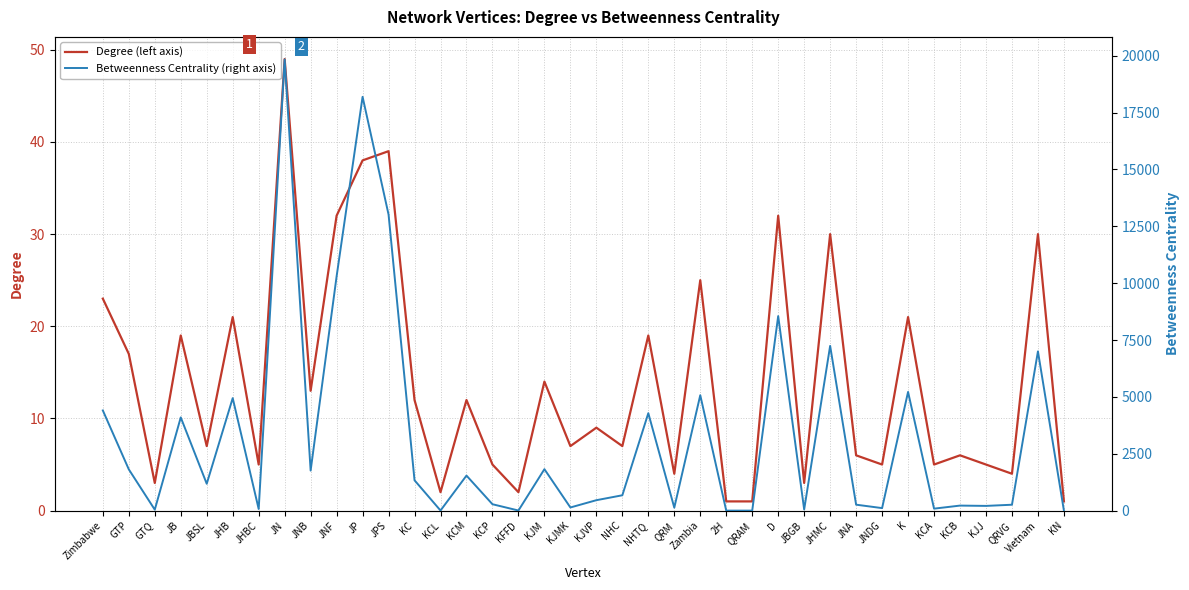

True or false: Degree (left axis) and Betweenness Centrality (right axis) cross at least once.

True